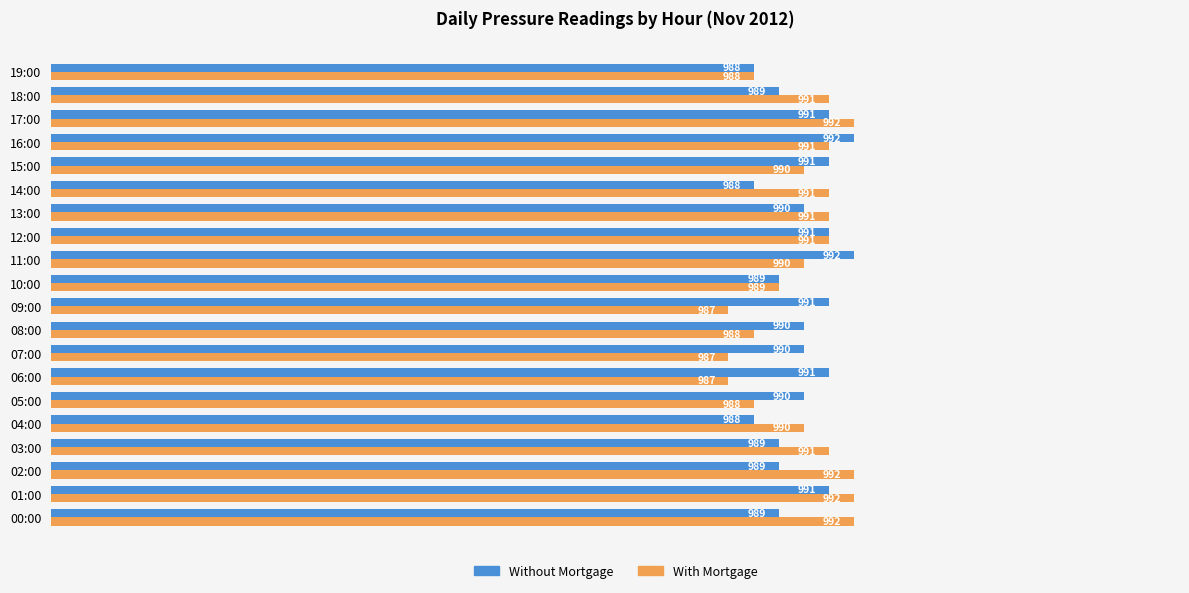

How many values in the Without Mortgage series are below 990?

8